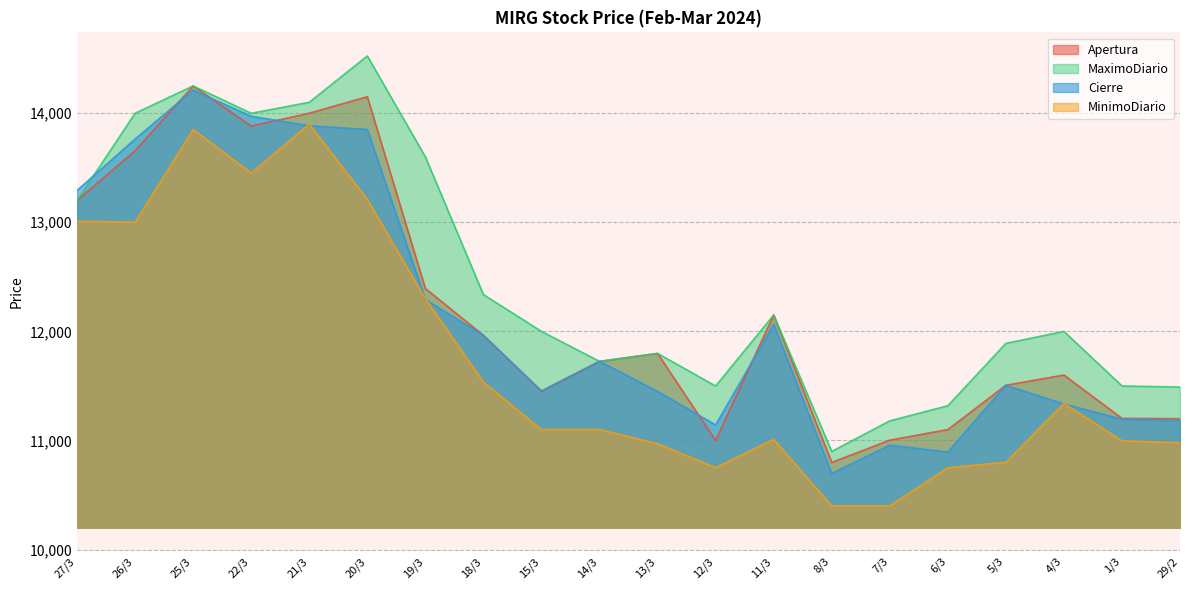

The MaximoDiario series shows 6289.3 at 21/3. True or false?

False